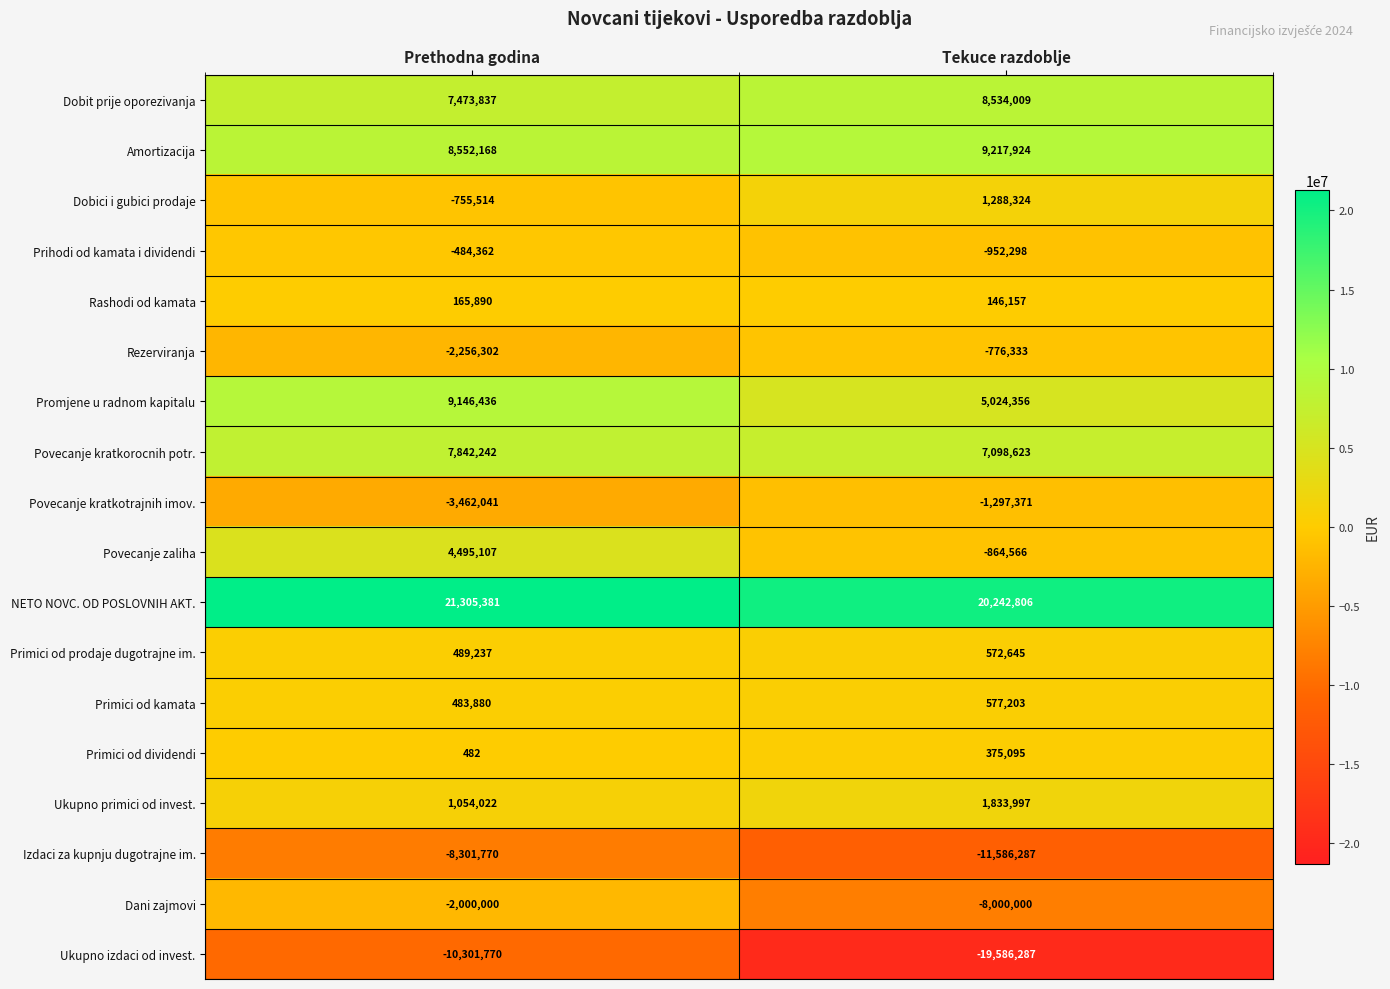

At which category is the sum across all series the highest?

Prethodna godina